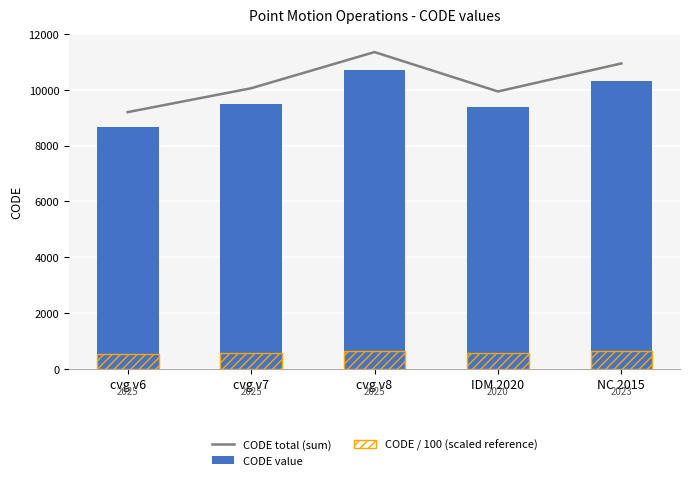

What is the highest value of the CODE value series?

10707.0